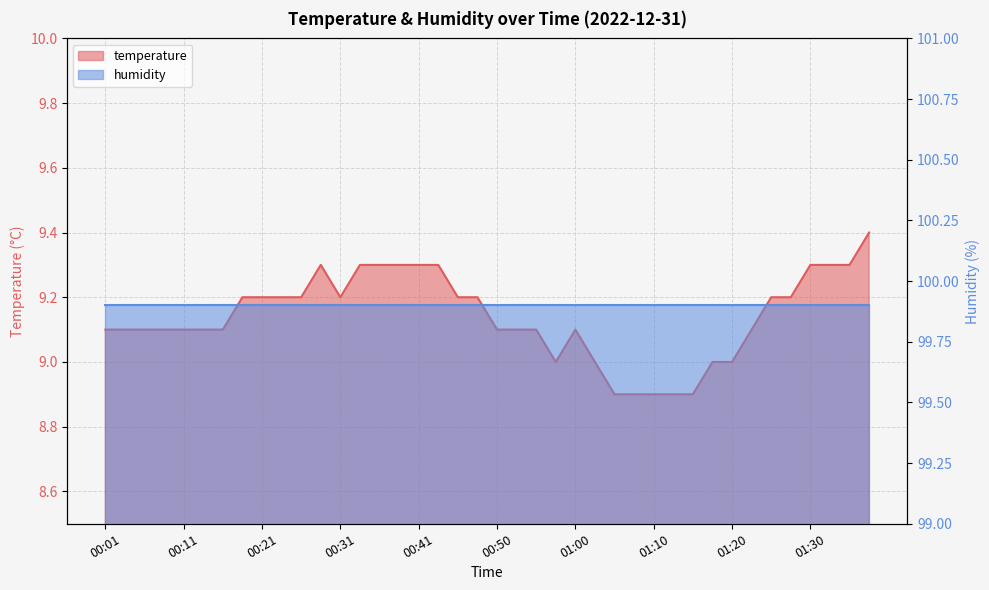

Where is the first local minimum?

00:31